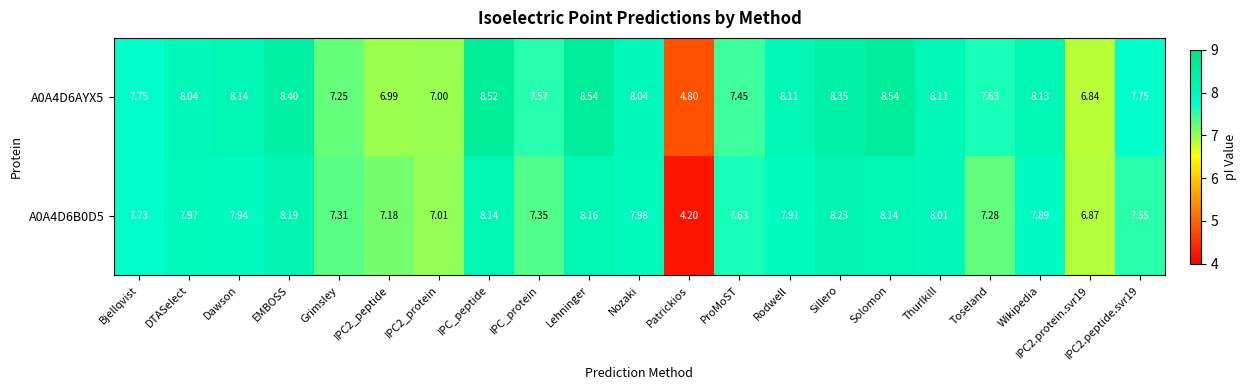

What is the minimum value shown in the chart?

4.2